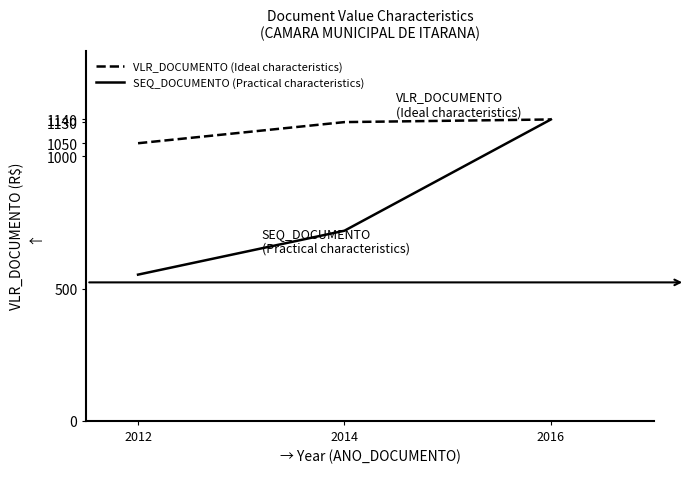

How many distinct data groups are displayed?

2